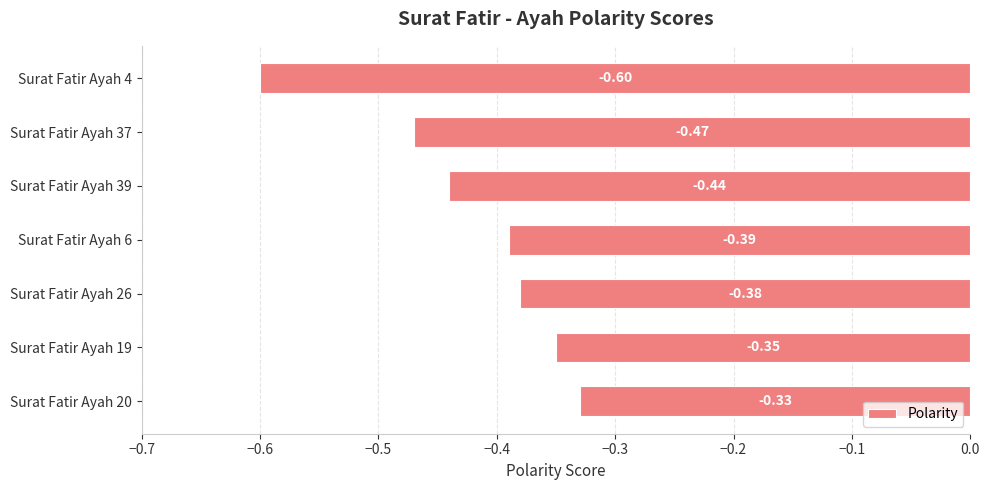

What is the change in value from Surat Fatir Ayah 4 to Surat Fatir Ayah 26?

+0.2